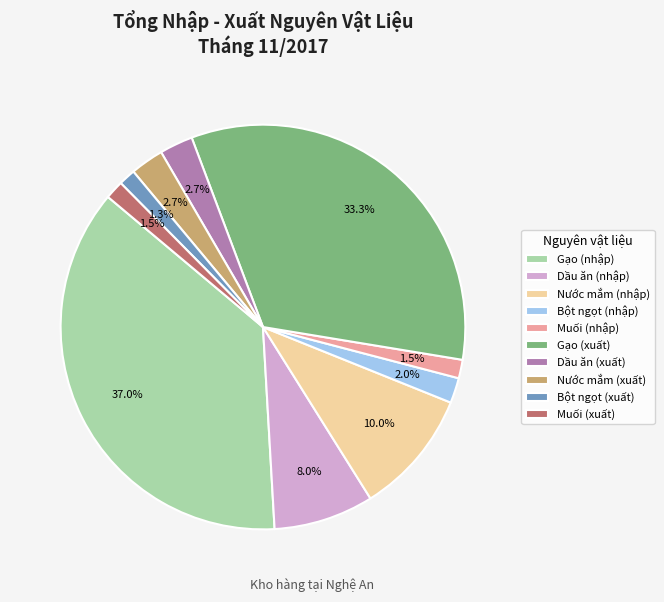

Which slice is the largest?

Gạo (nhập)